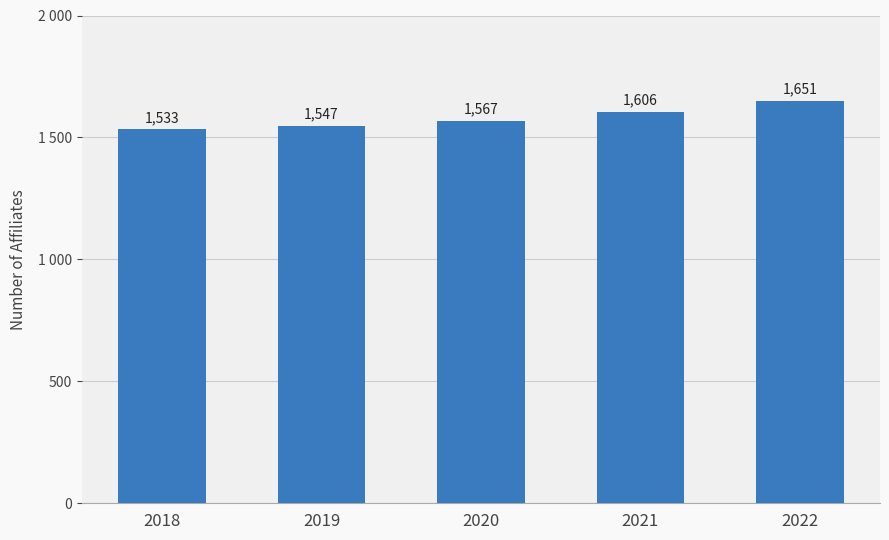

What is the maximum value shown in the chart?

1651